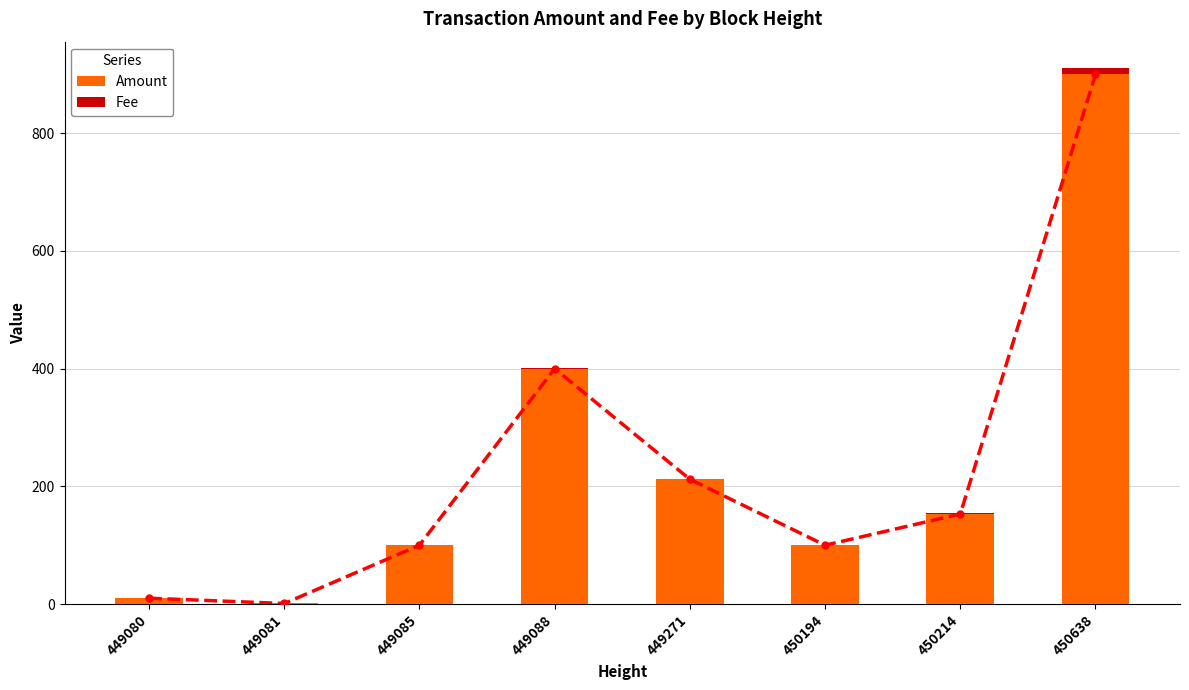

Count the number of categories in the chart.

8